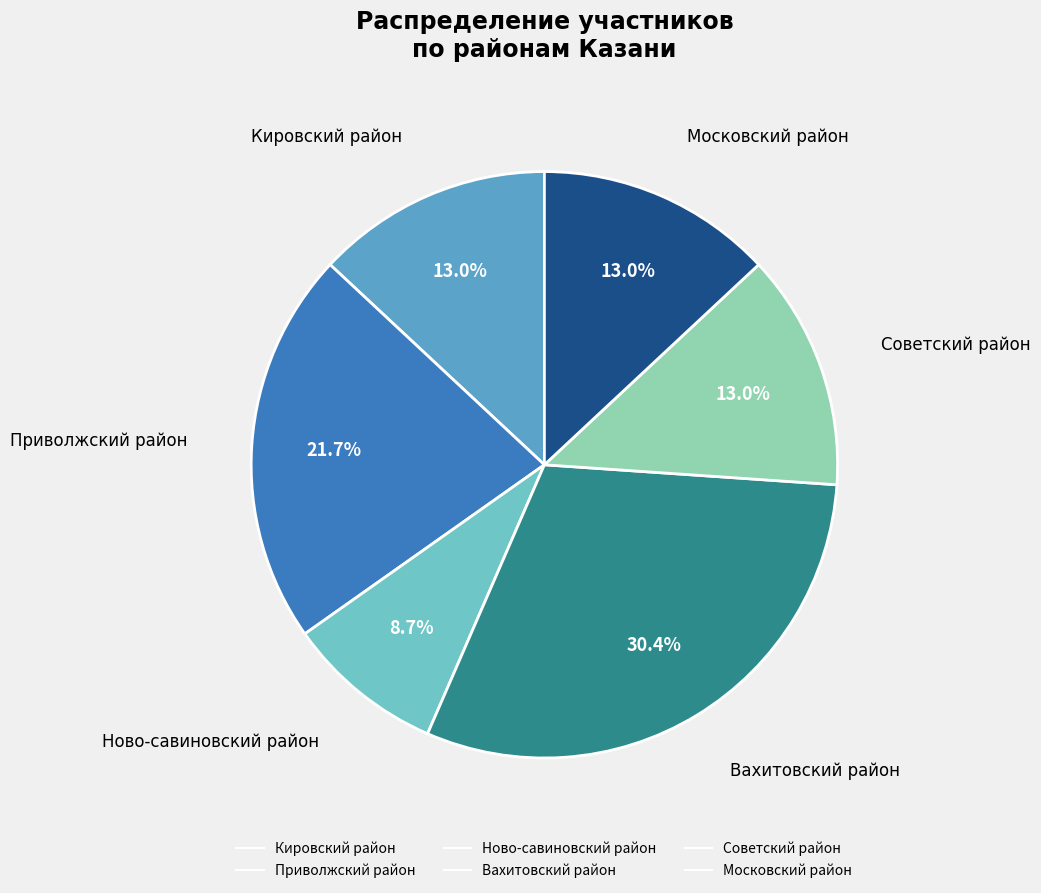

True or false: Приволжский район accounts for 22% of the total.

True